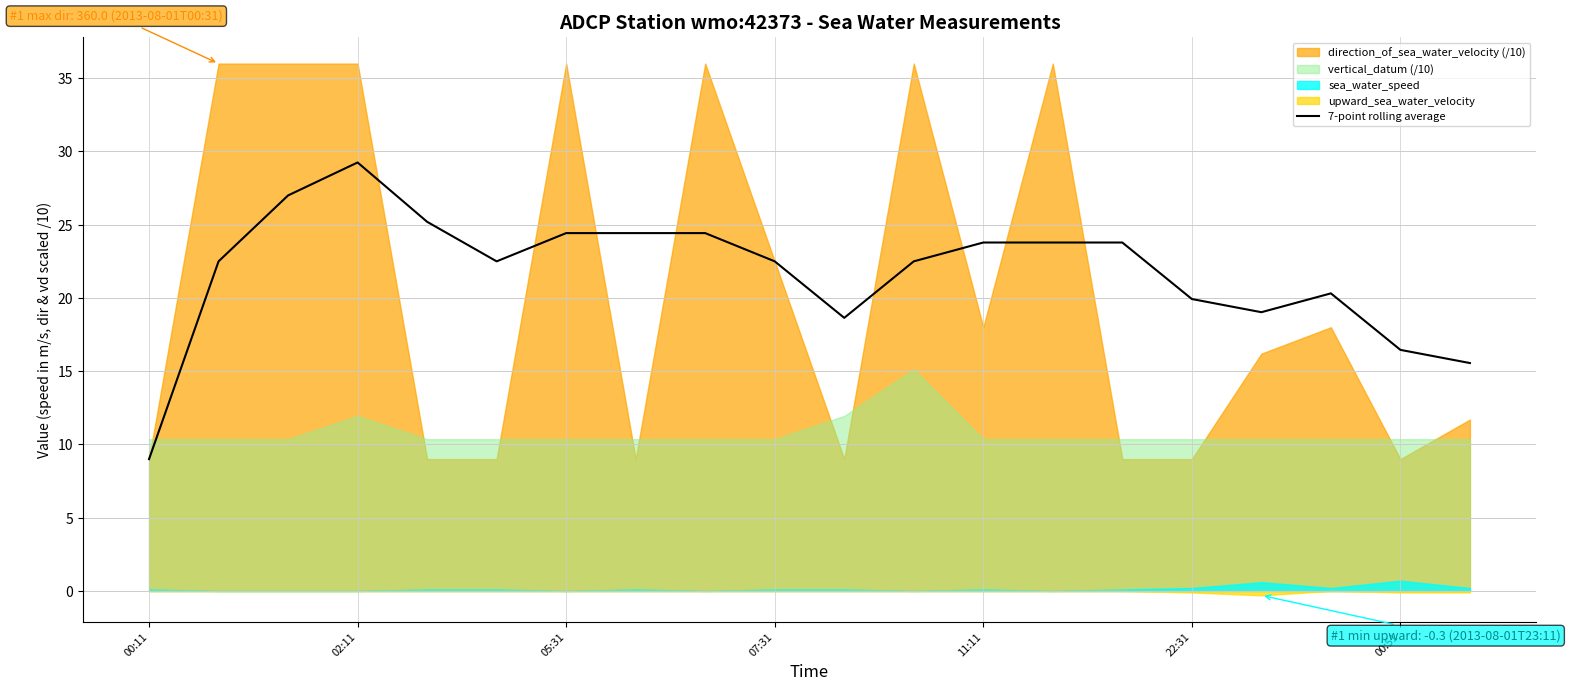

True or false: 7-point rolling average has a value of 9.0 at 00:11.

True